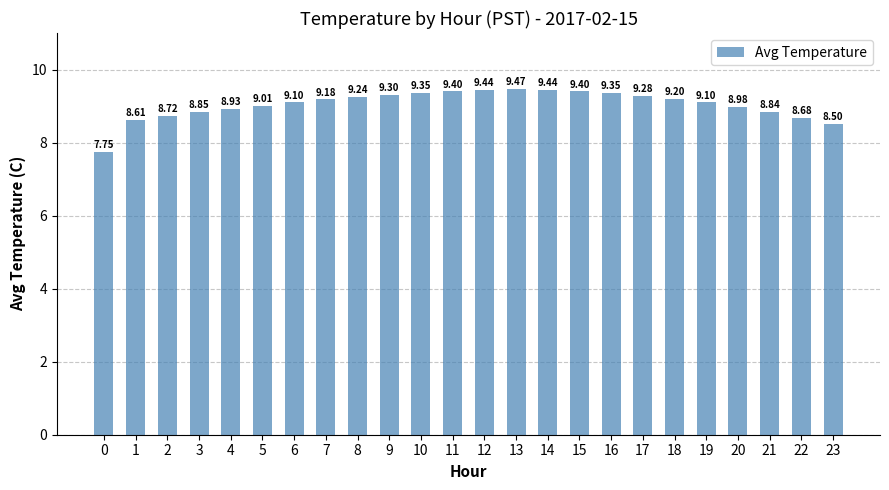

How many values are below 9?

9